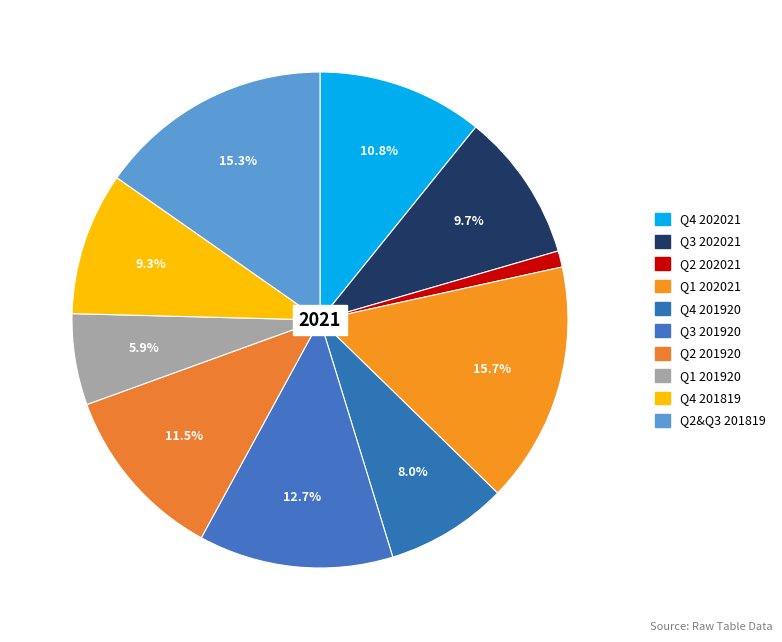

True or false: Q4 202021 accounts for 11% of the total.

True